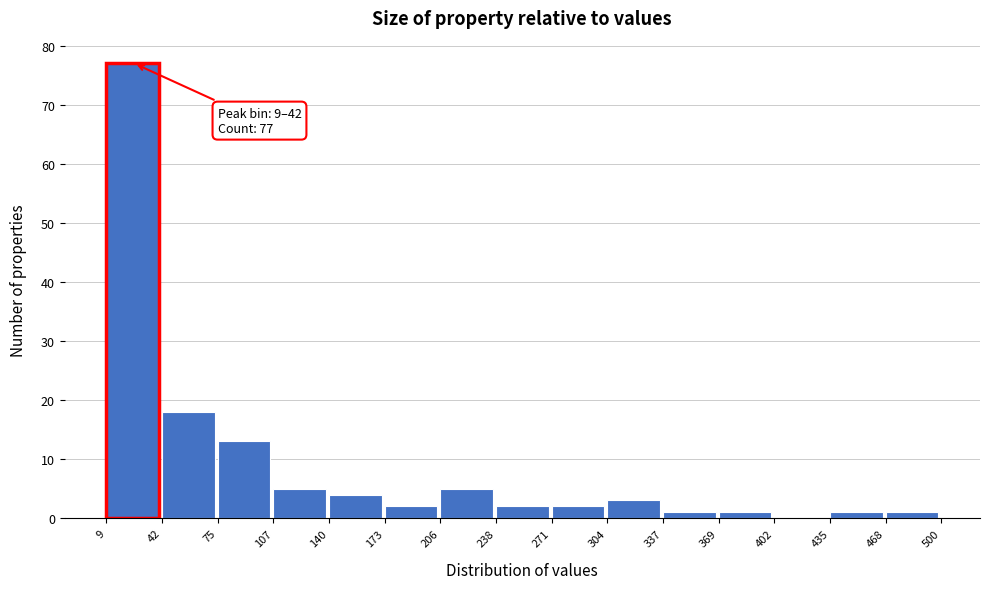

Which range on the x-axis has the tallest bar?

9 to 42